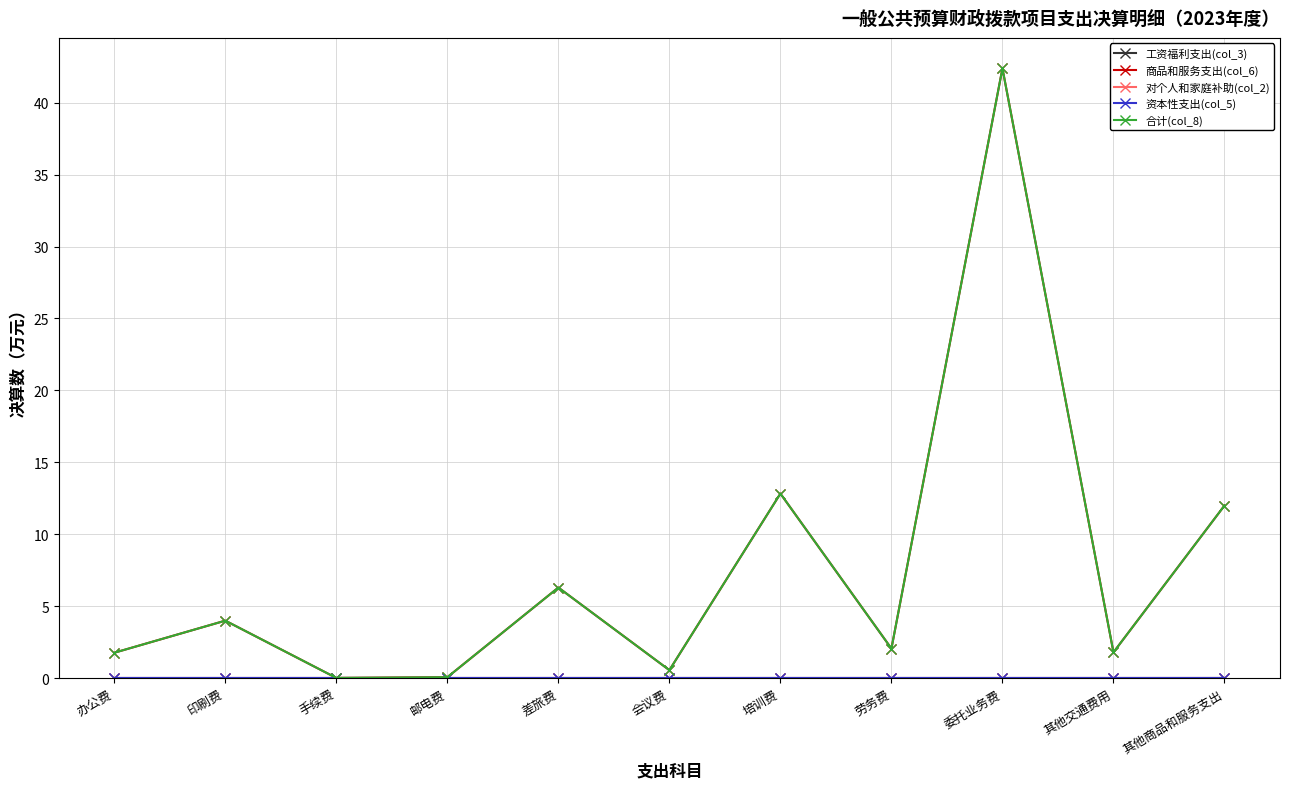

At how many categories does at least one series exceed 3?

5